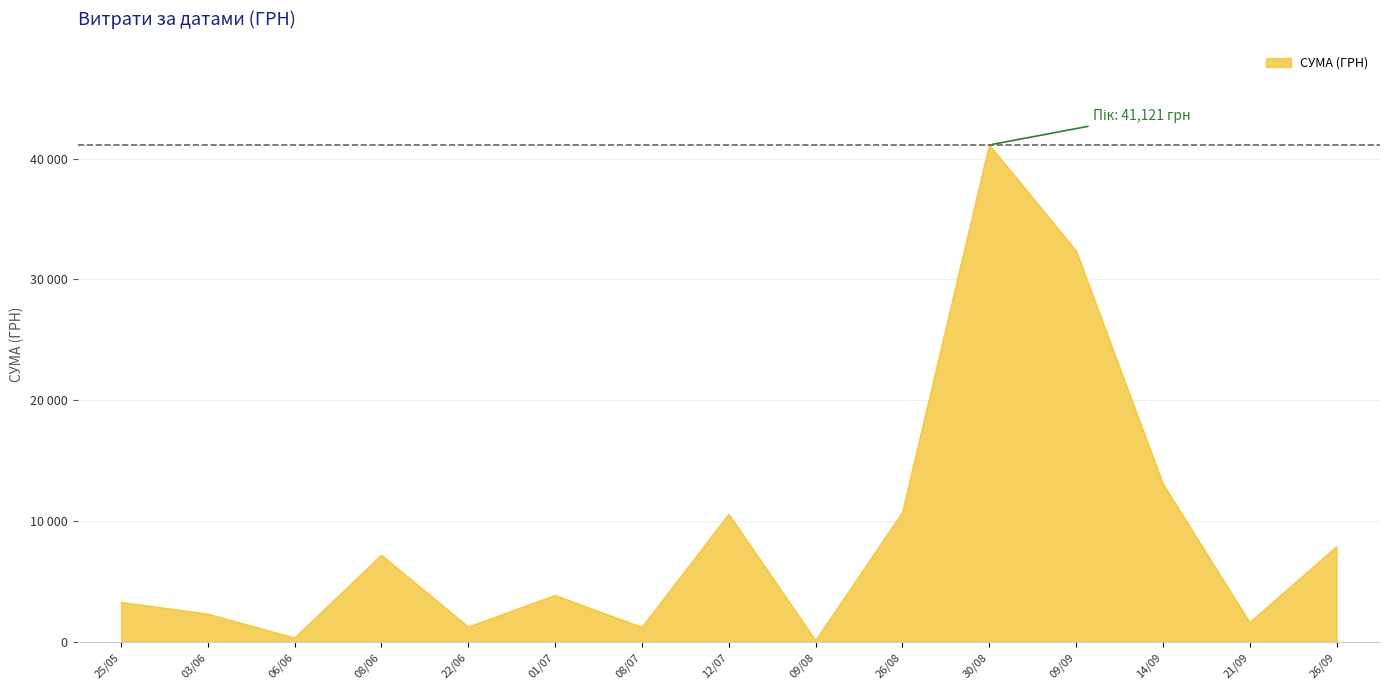

Does the chart display data point markers on the line(s)?

No